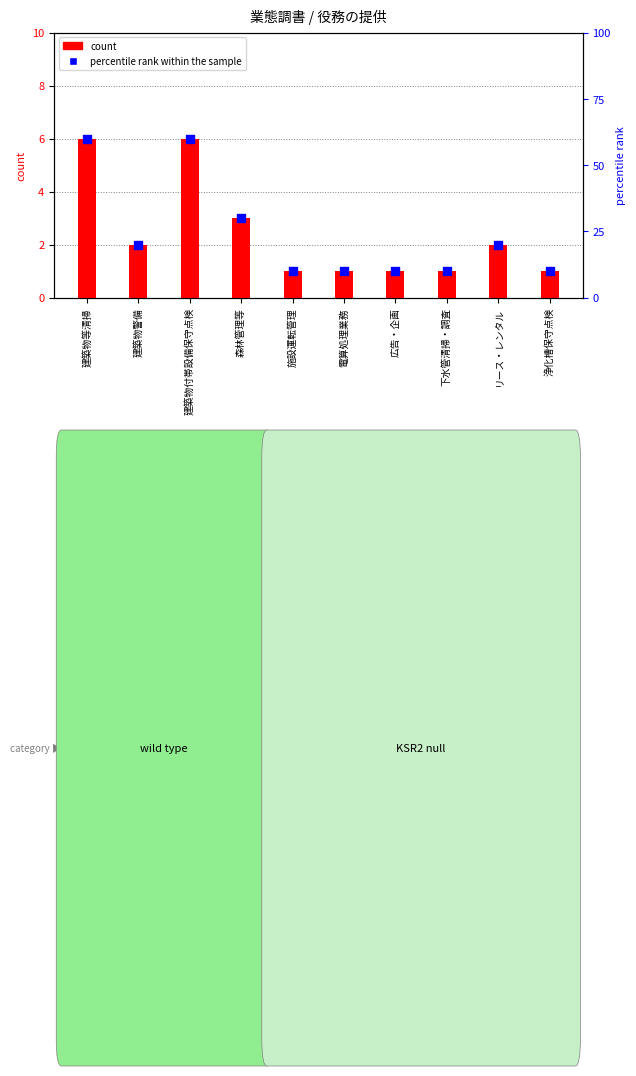

Which series has the largest total across all categories?

percentile rank within the sample